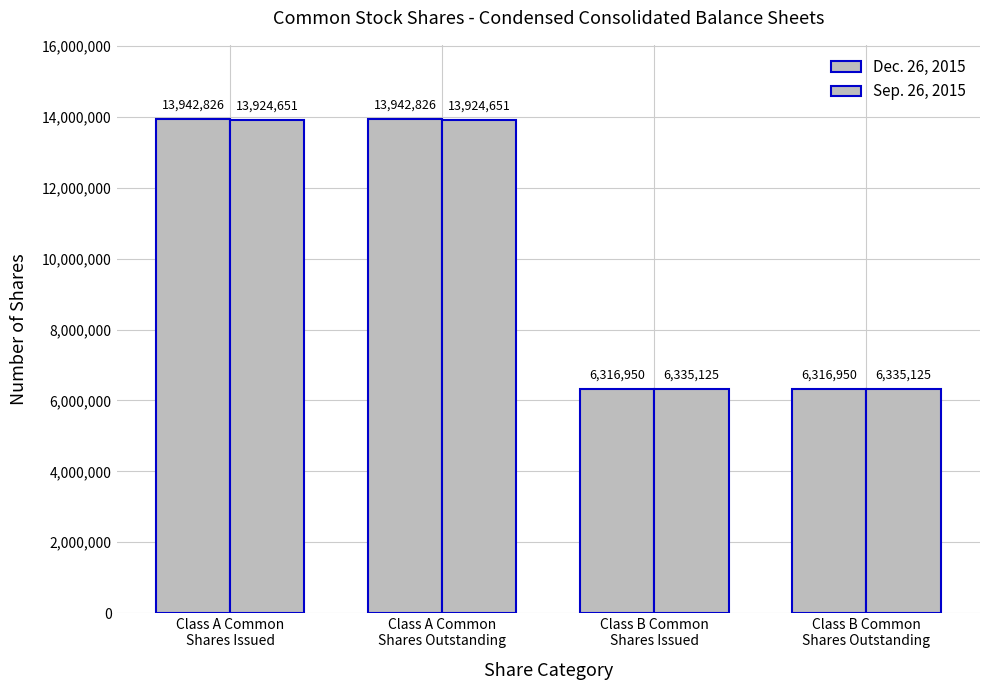

What is the sum of the Sep. 26, 2015 values at Class A Common
Shares Outstanding and Class B Common
Shares Issued?

20259776